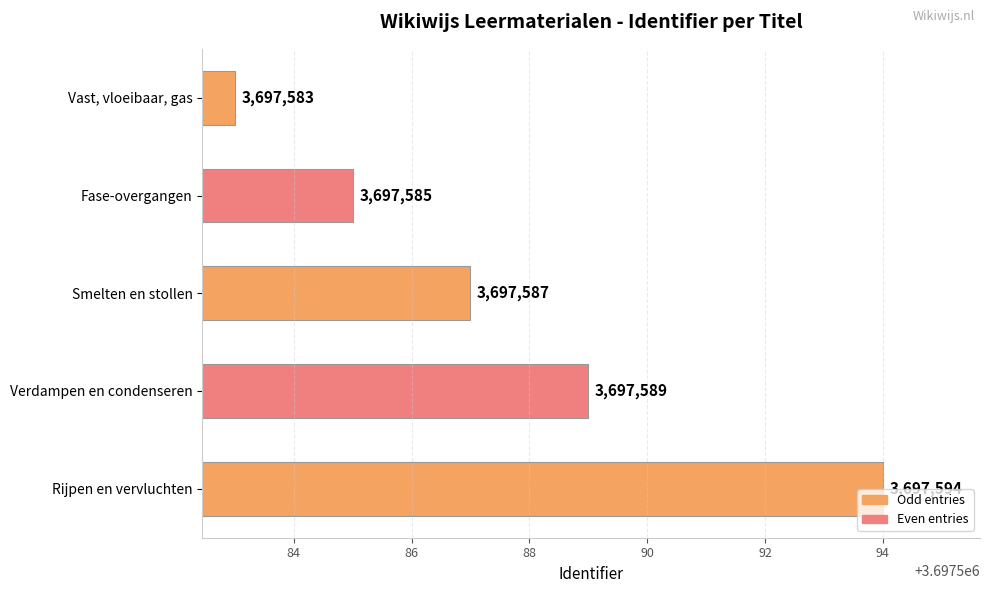

Which has a higher value, Vast, vloeibaar, gas or Smelten en stollen?

Smelten en stollen